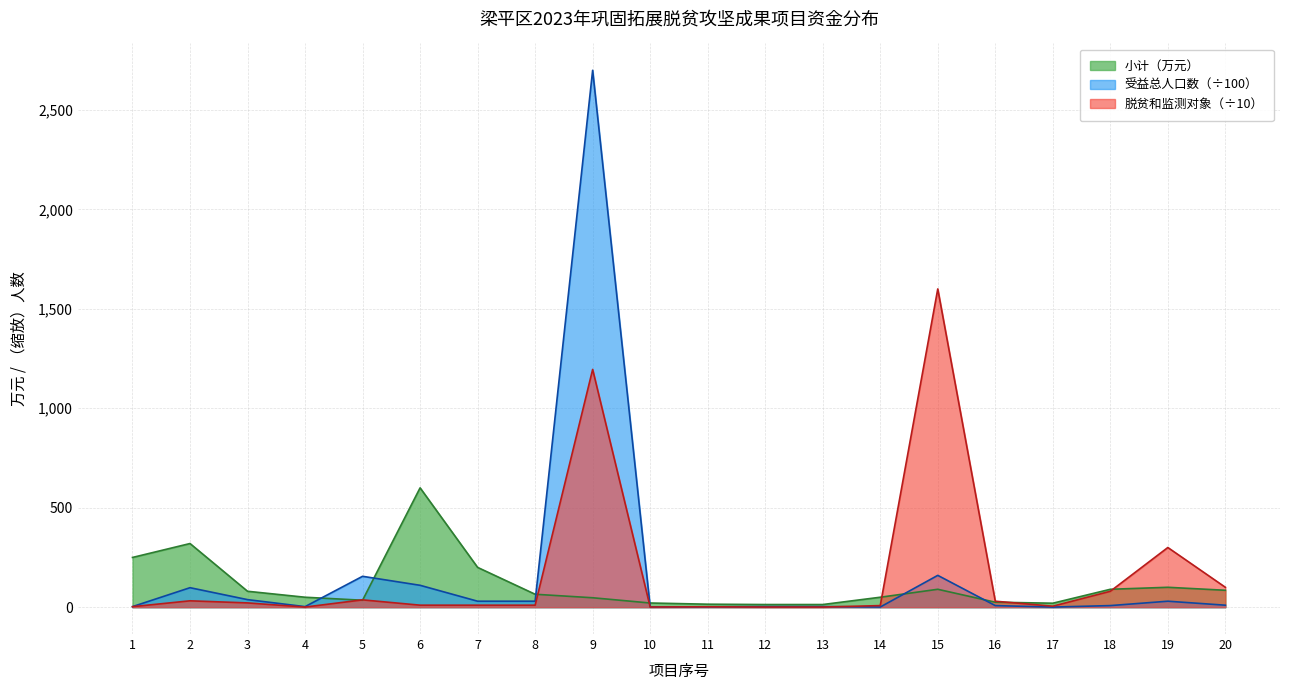

Which has a higher value, 9 or 15?

15